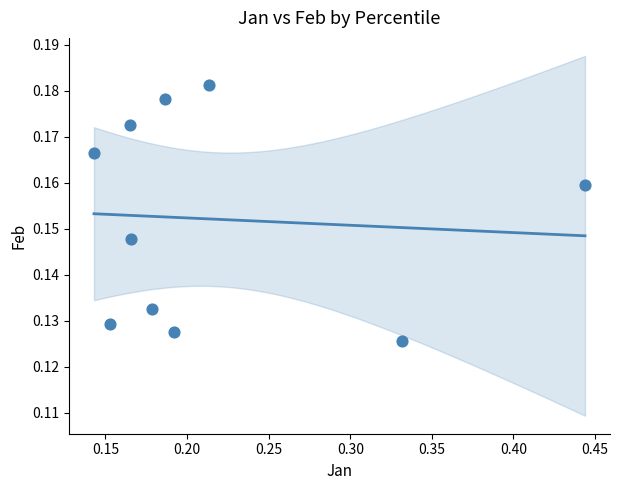

What is the range of X values (max minus min)?

0.3